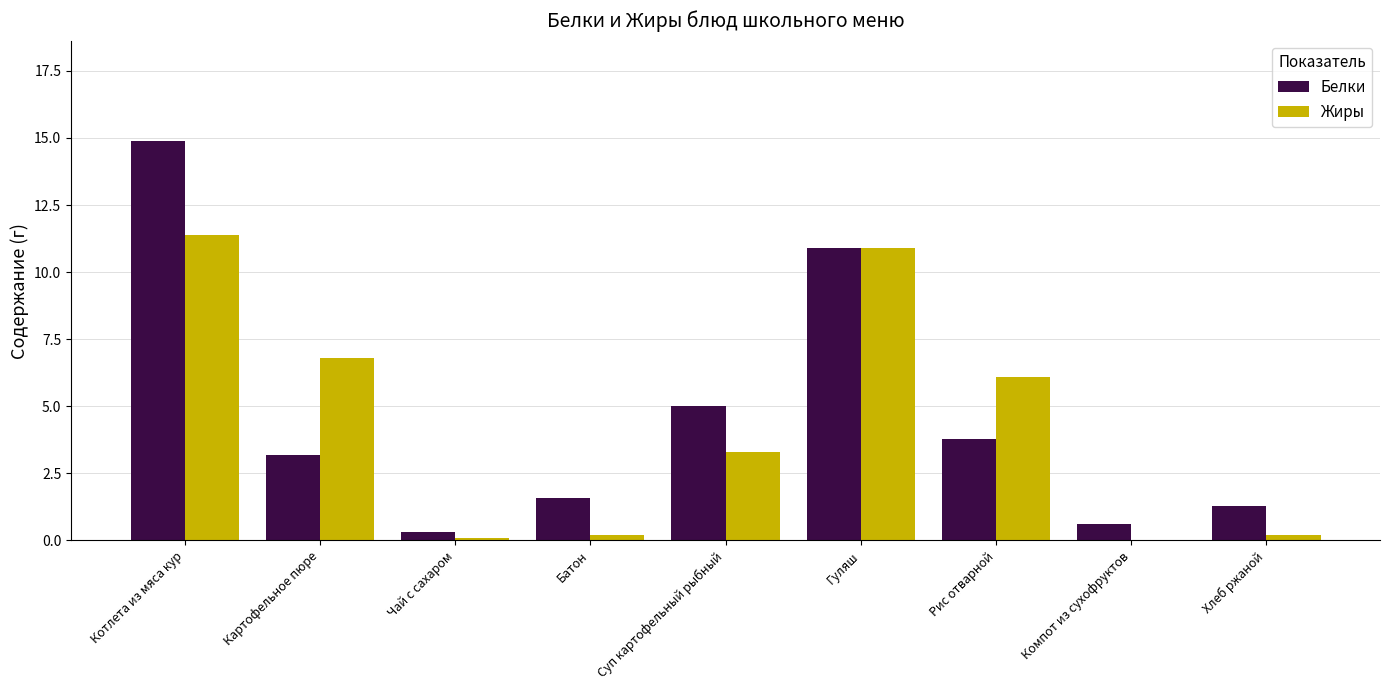

Which label corresponds to the largest value in the chart?

Котлета из мяса кур